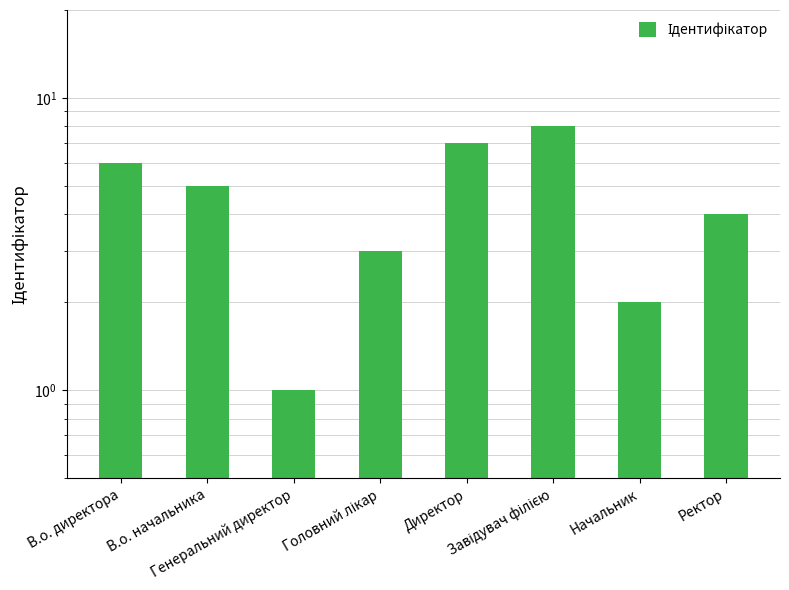

Reading right to left, transcribe all the data shown in this chart.

4	2	8	7	3	1	5	6